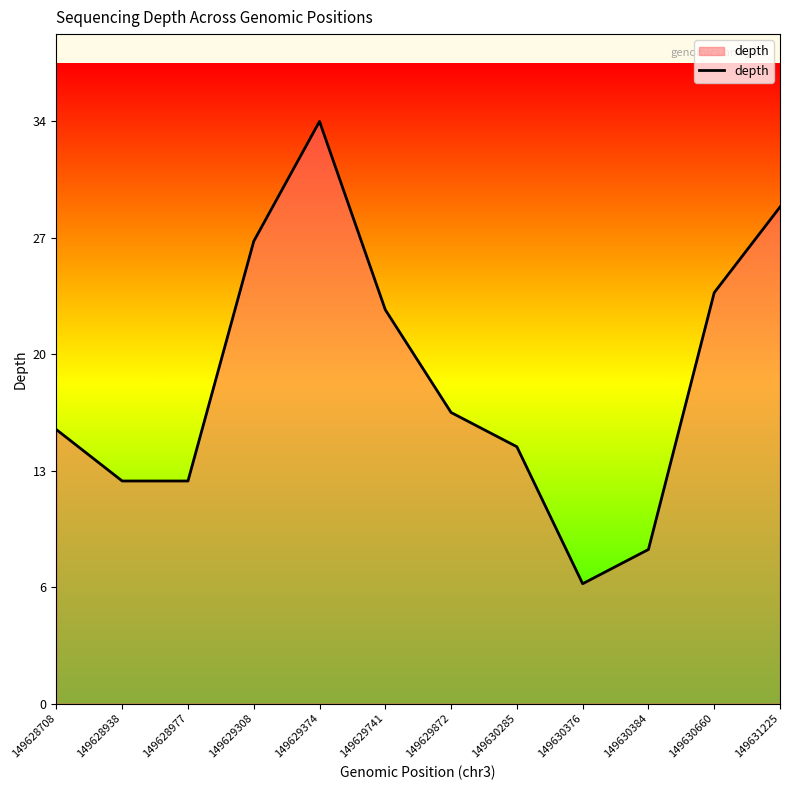

Does the chart display data point markers on the line(s)?

No